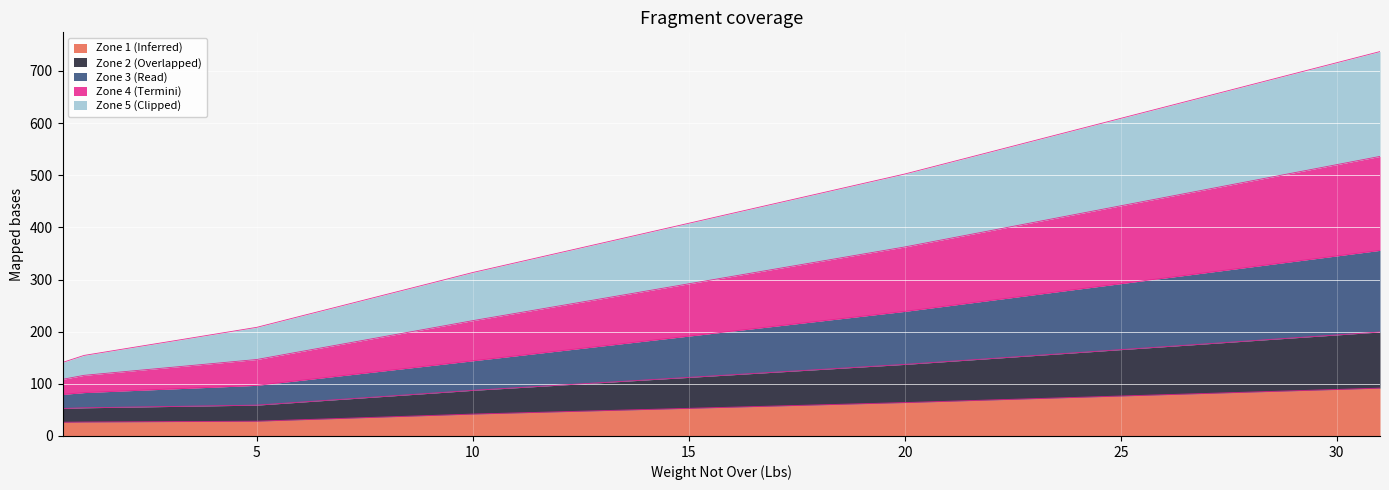

True or false: Zone 3 (Read) and Zone 5 (Clipped) intersect in this chart.

False